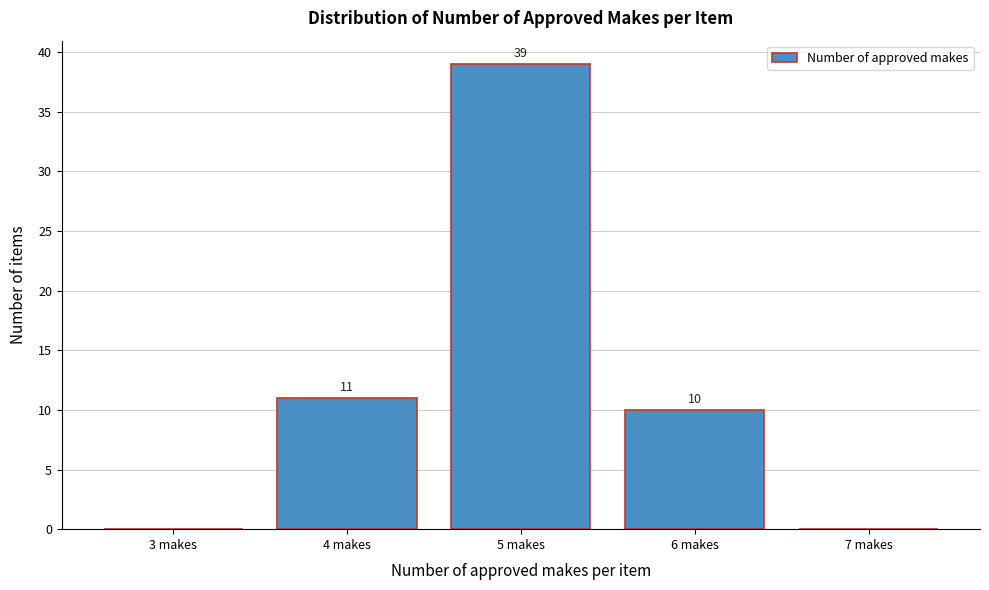

Reading right to left, transcribe all the data shown in this chart.

7 makes=0	6 makes=10	5 makes=39	4 makes=11	3 makes=0